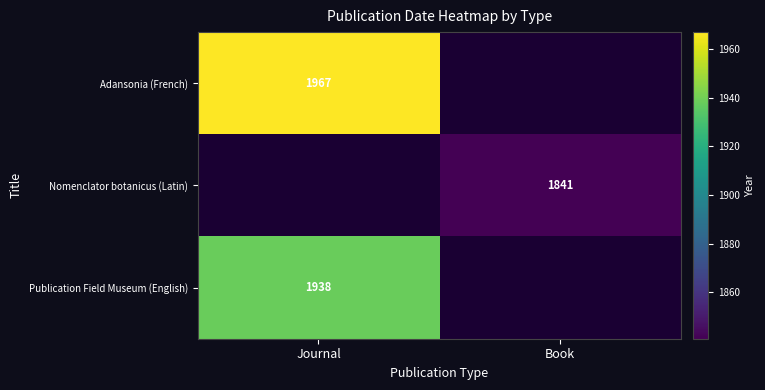

What is the spread (max minus min) of values at Journal?

1967